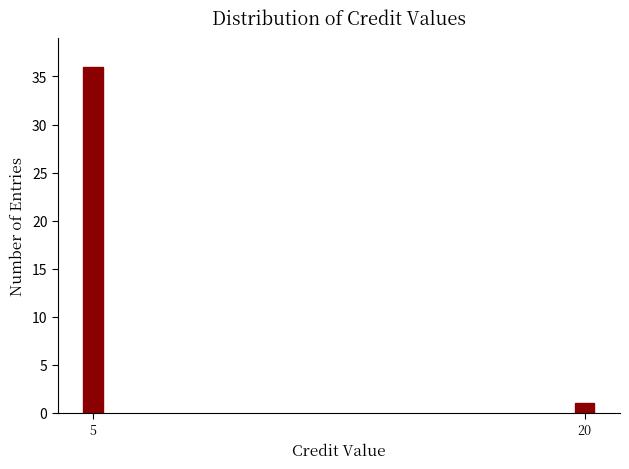

Reading left to right, transcribe all the data shown in this chart.

5=36	20=1